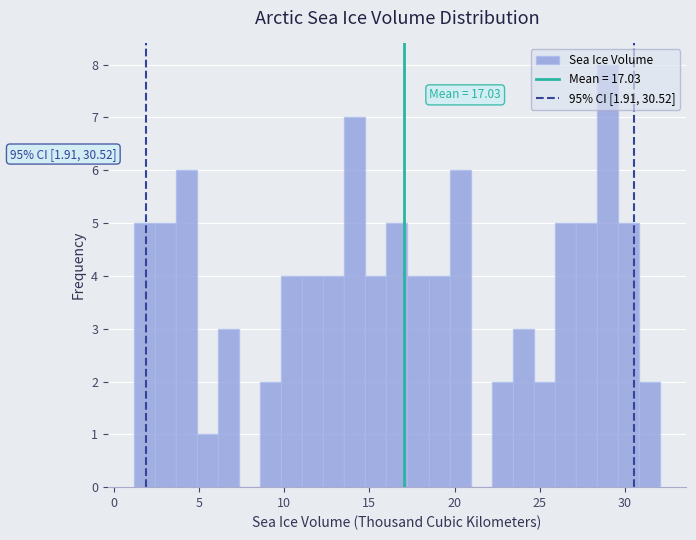

Read against the x-axis, roughly where is the centre of the tallest bar?

29.0